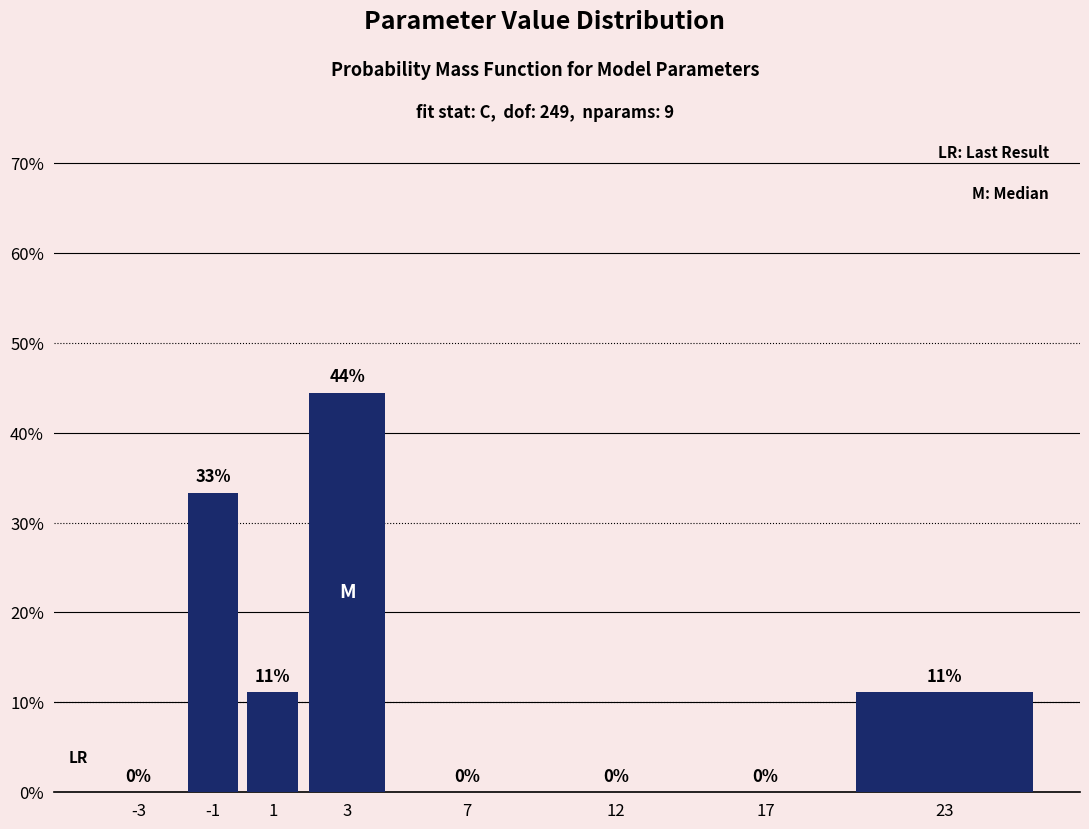

What is the greatest value displayed?

44.4